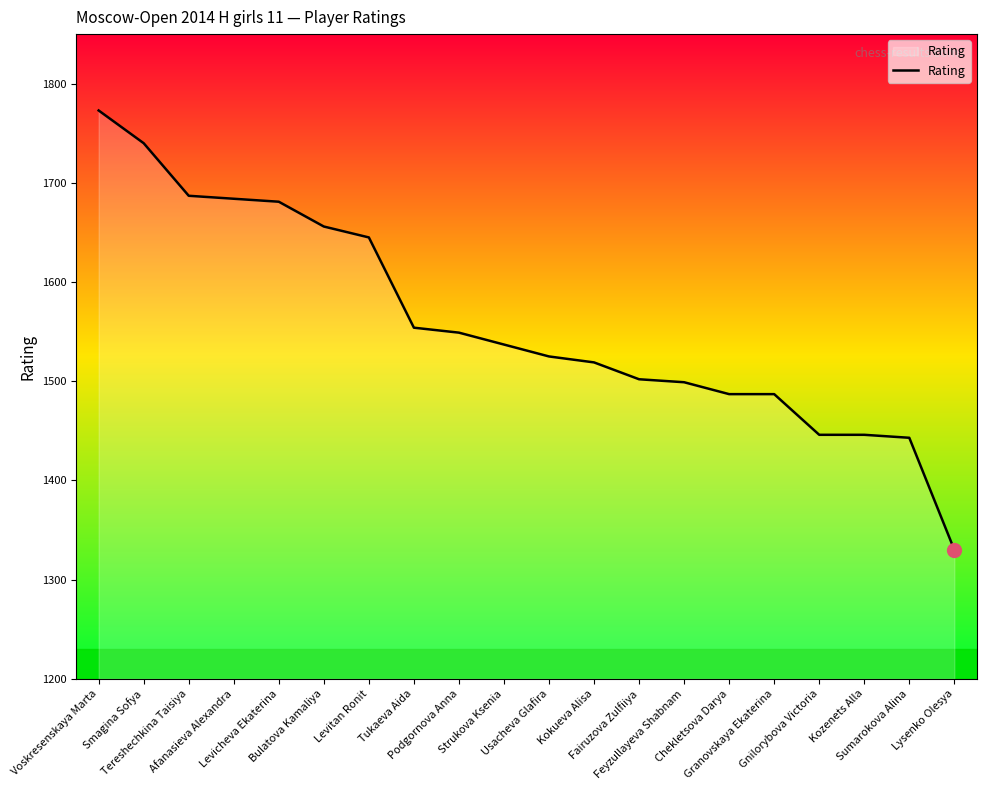

Is it true that the value at Kokueva Alisa is 684?

False